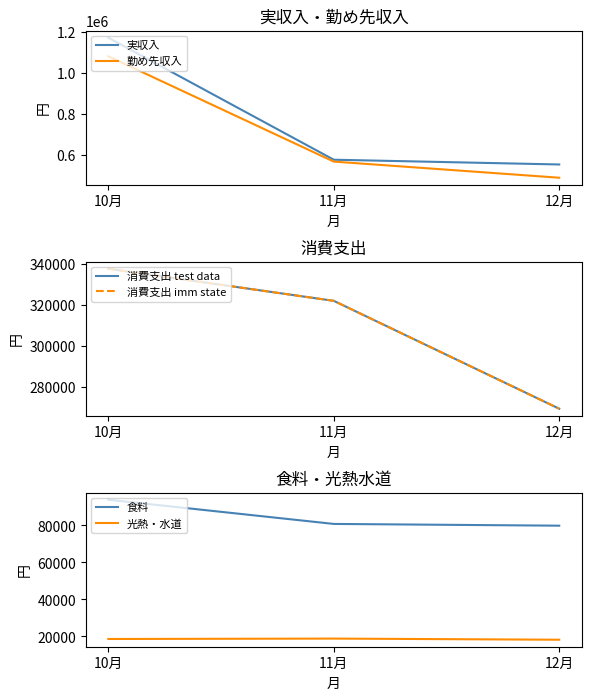

What is the label of the 3rd point from the left?

12月